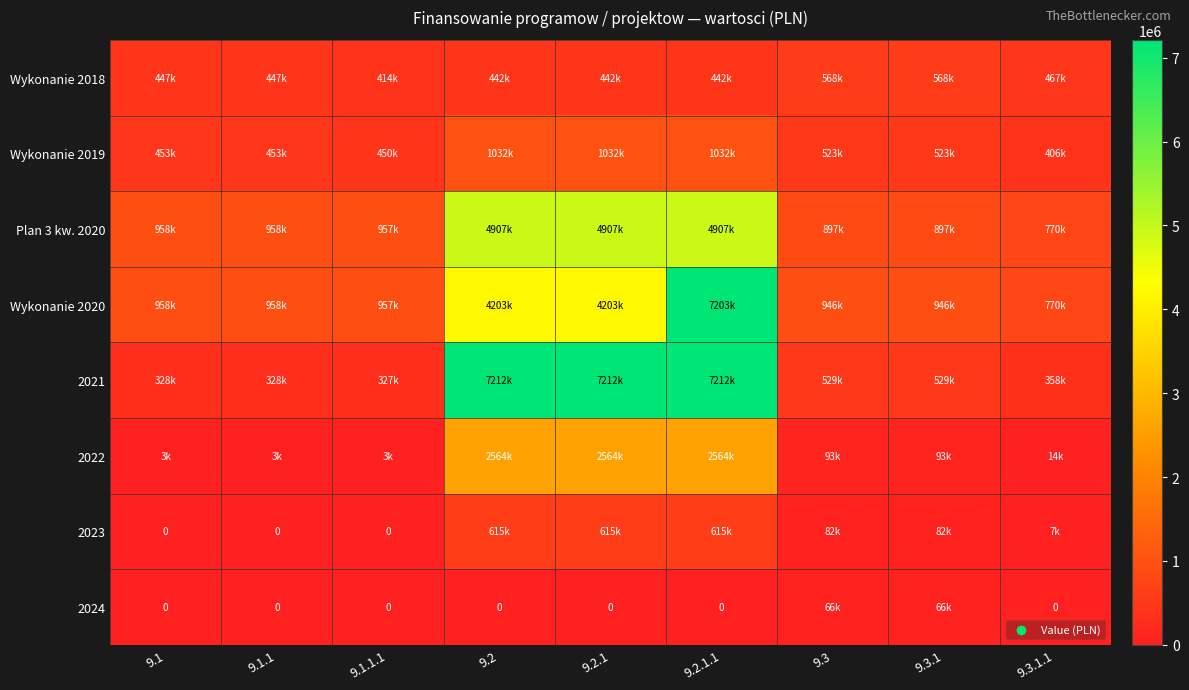

At how many categories does at least one series exceed 3842194?

3